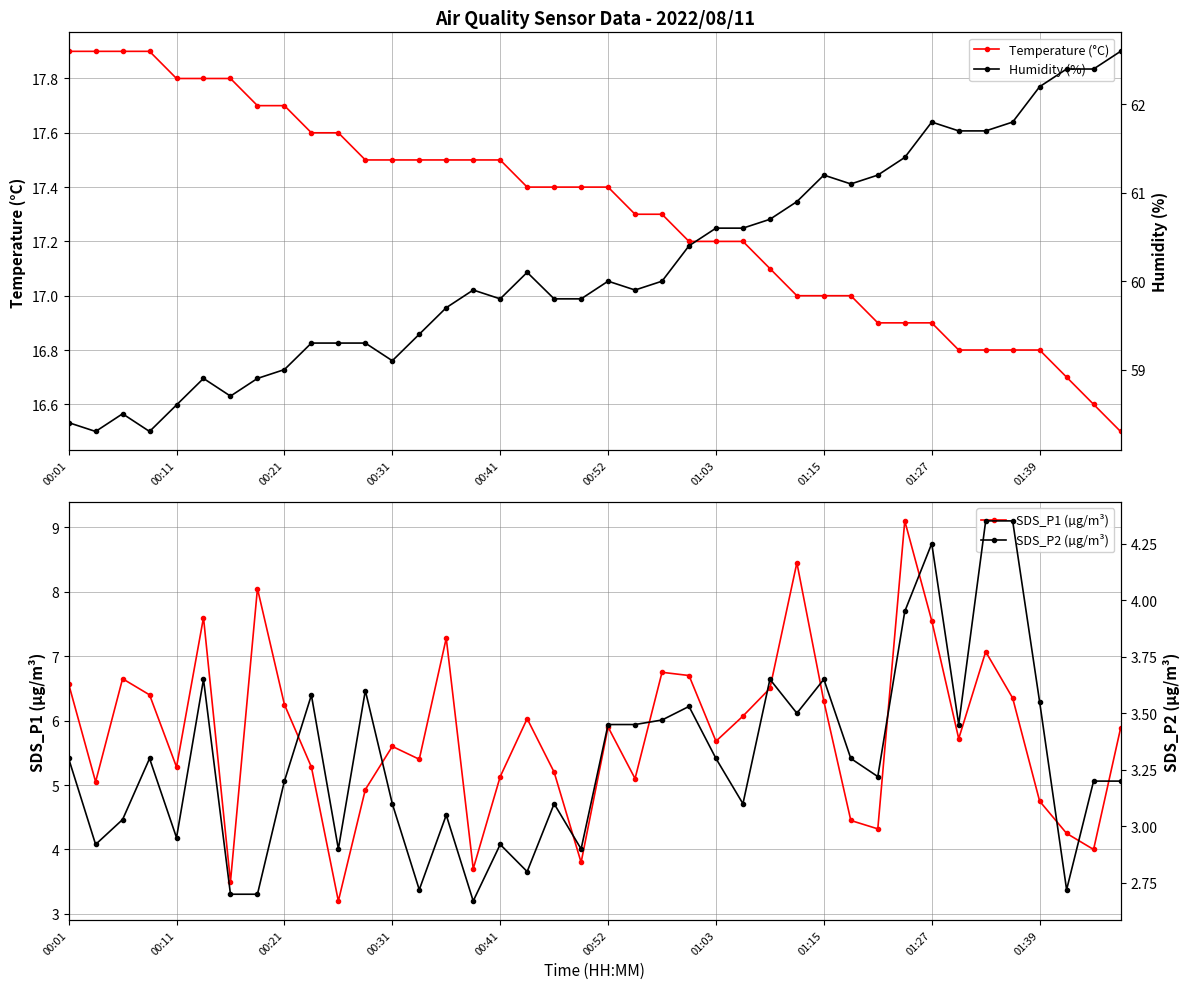

What is the highest value of the Temperature (°C) series?

17.9